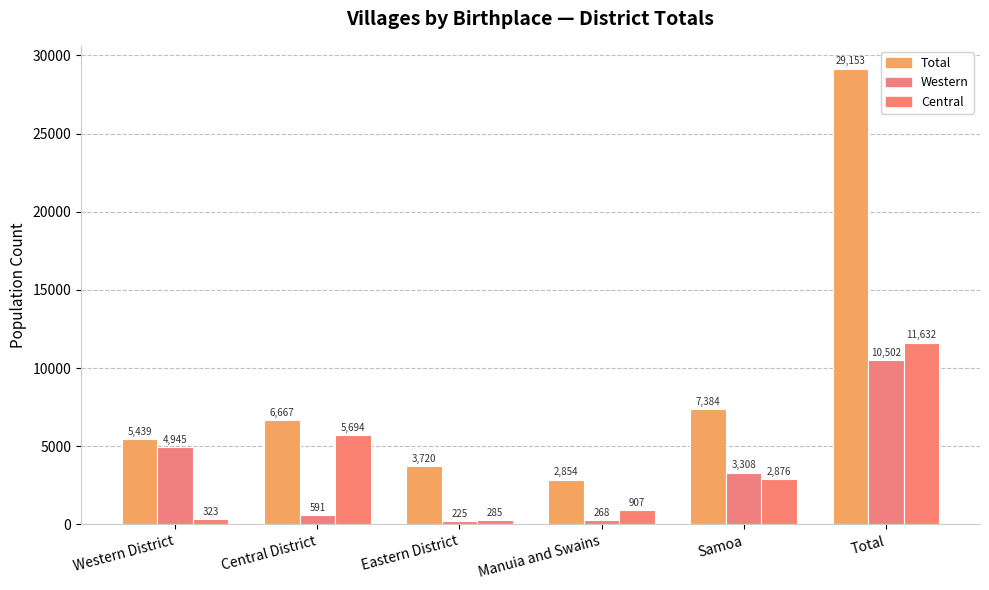

How many bars are there in total?

18